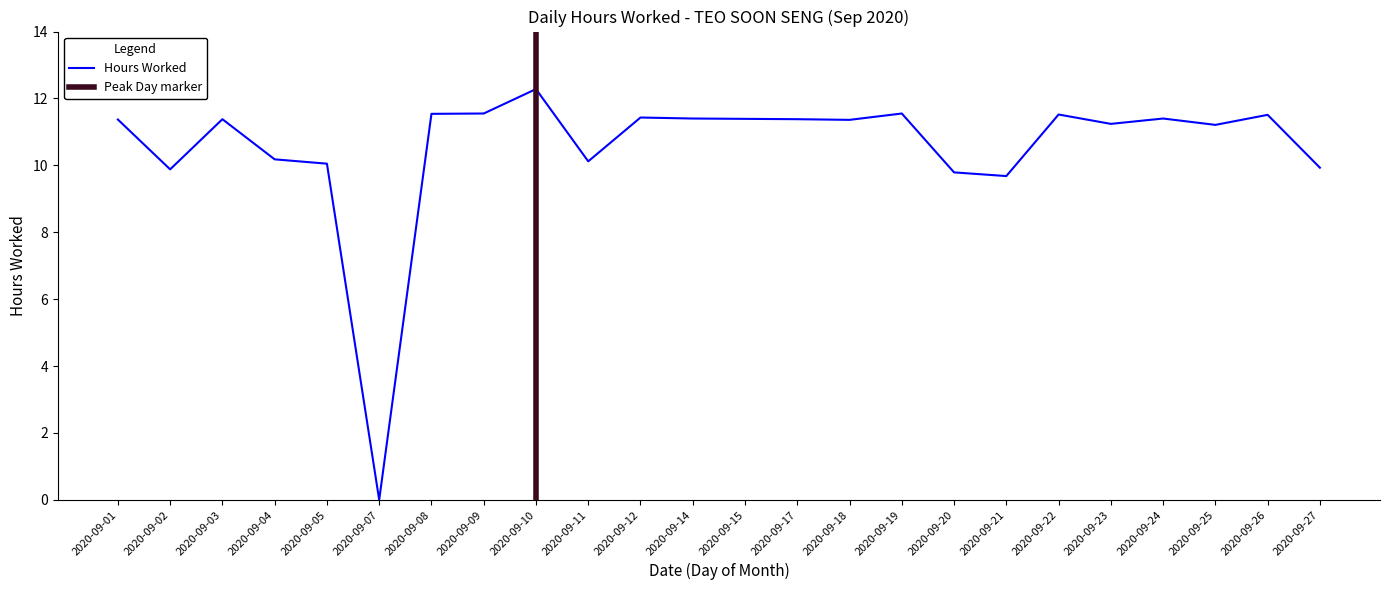

The Hours Worked series shows 10.1 at 2020-09-05. True or false?

True